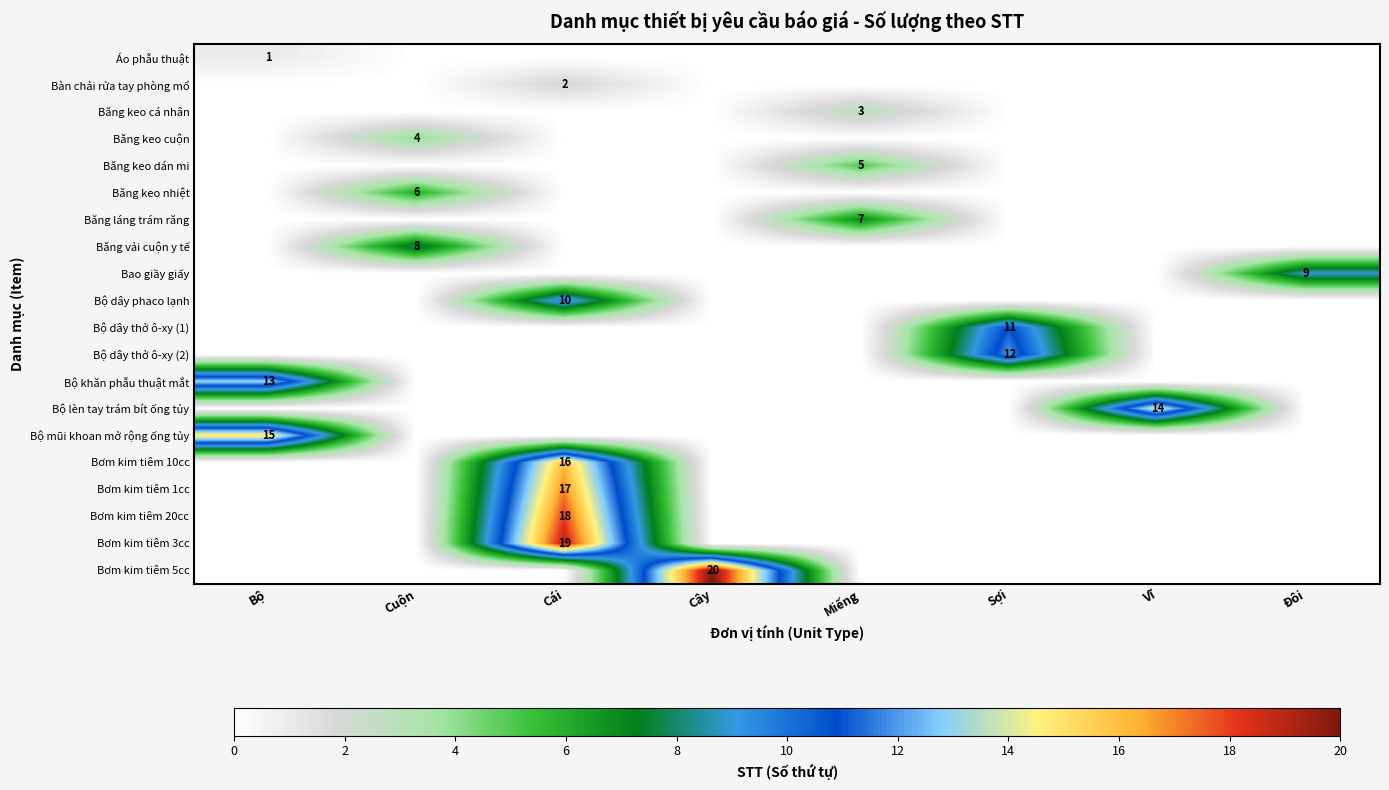

What is the total value across all series at Vĩ?

14